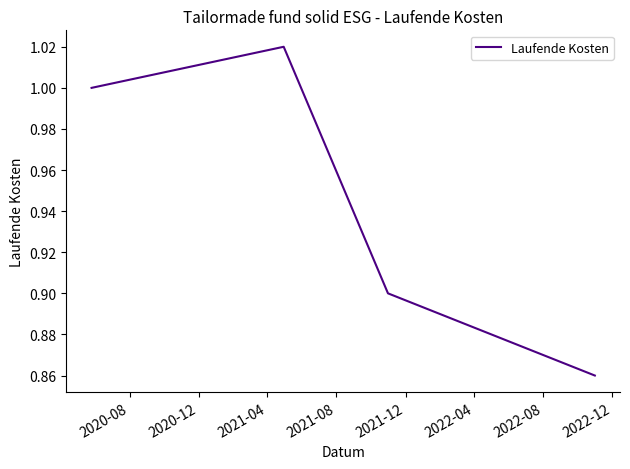

True or false: there are more than 2 points higher than both neighbors.

False